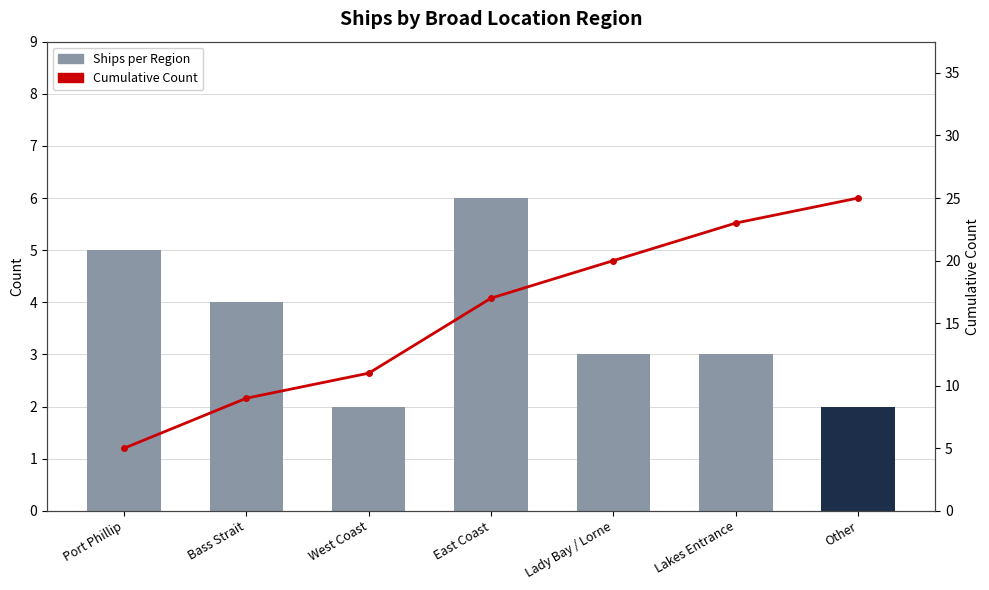

The value of Cumulative Count at Port Phillip is 8. True or false?

False